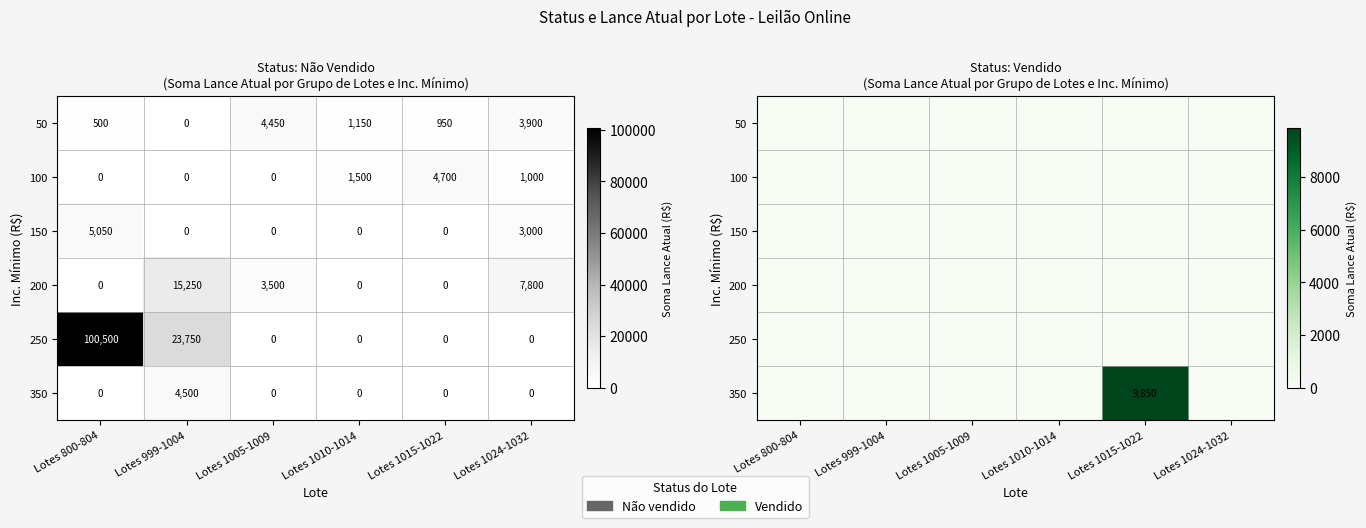

What is the difference between the maximum and minimum values in the 350 series?

9850